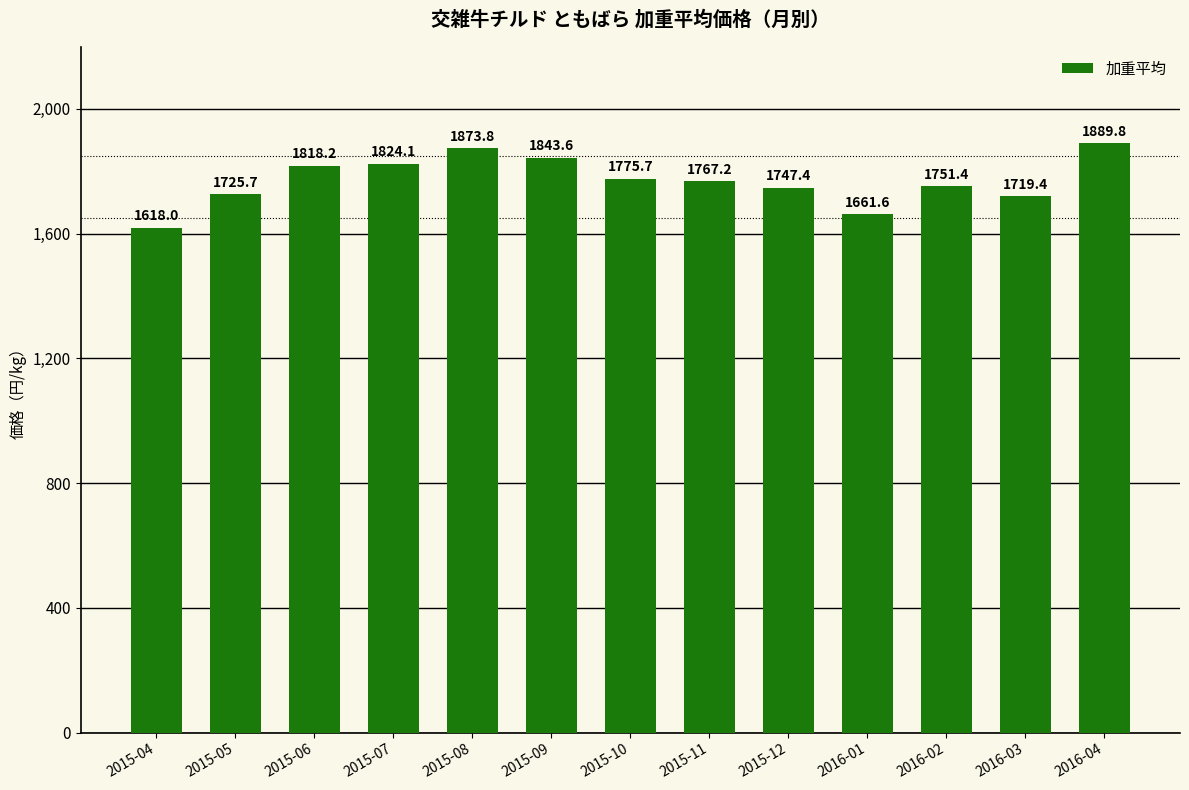

Between 2015-09 and 2015-05, which is larger?

2015-09